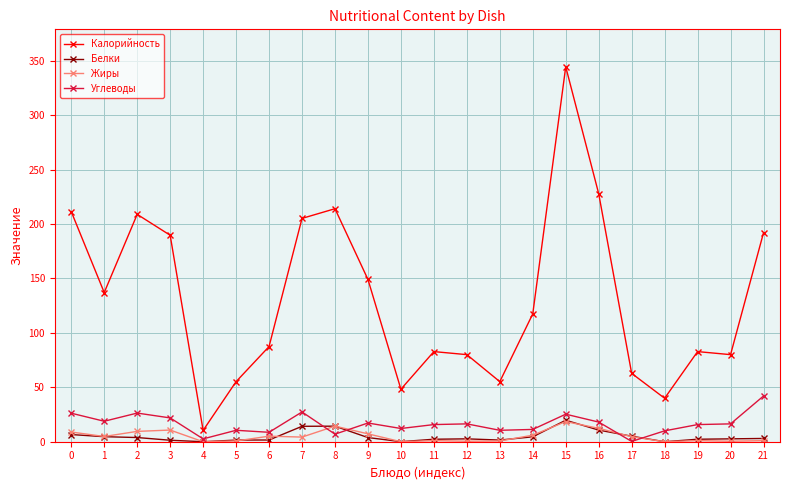

True or false: Калорийность and Белки cross at least once.

False